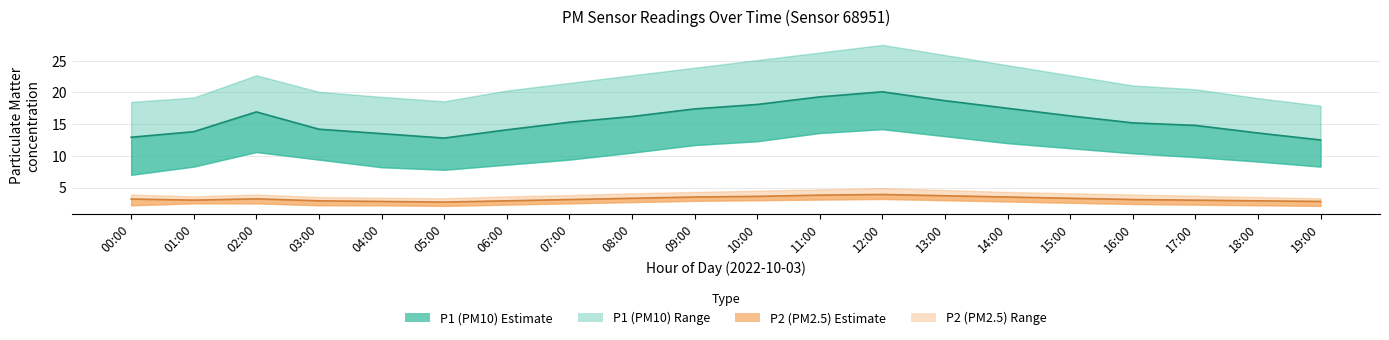

Which series has the largest total across all categories?

P1_upper